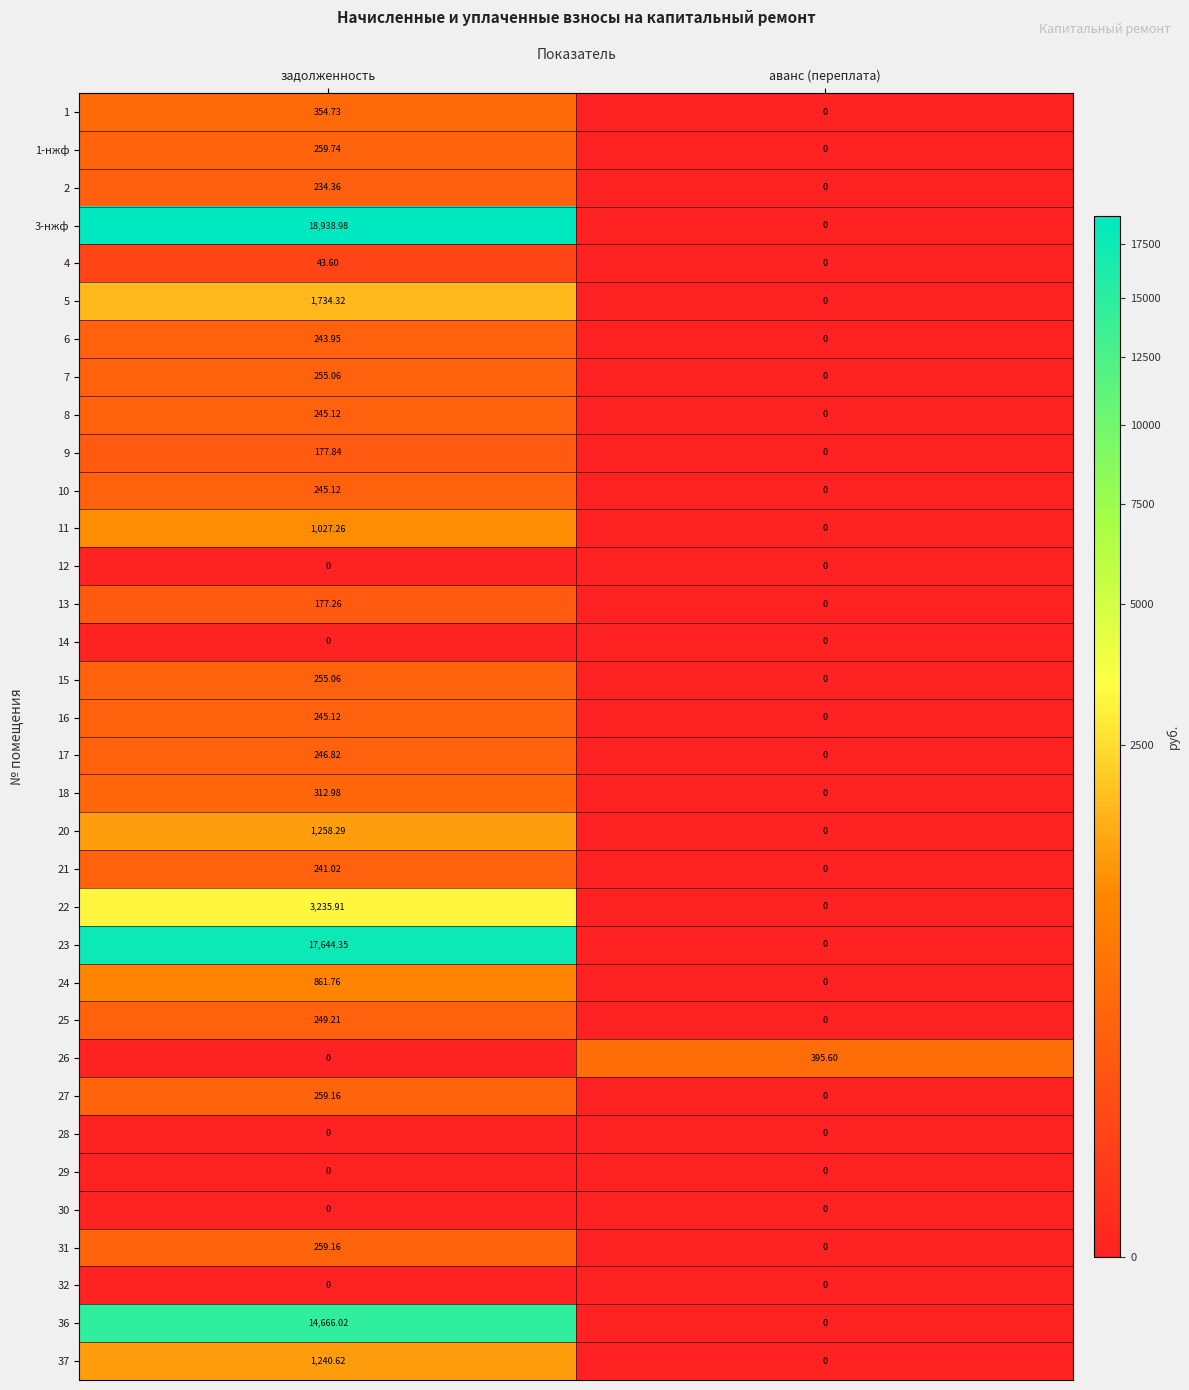

Which category has the highest value in the 31 series?

задолженность